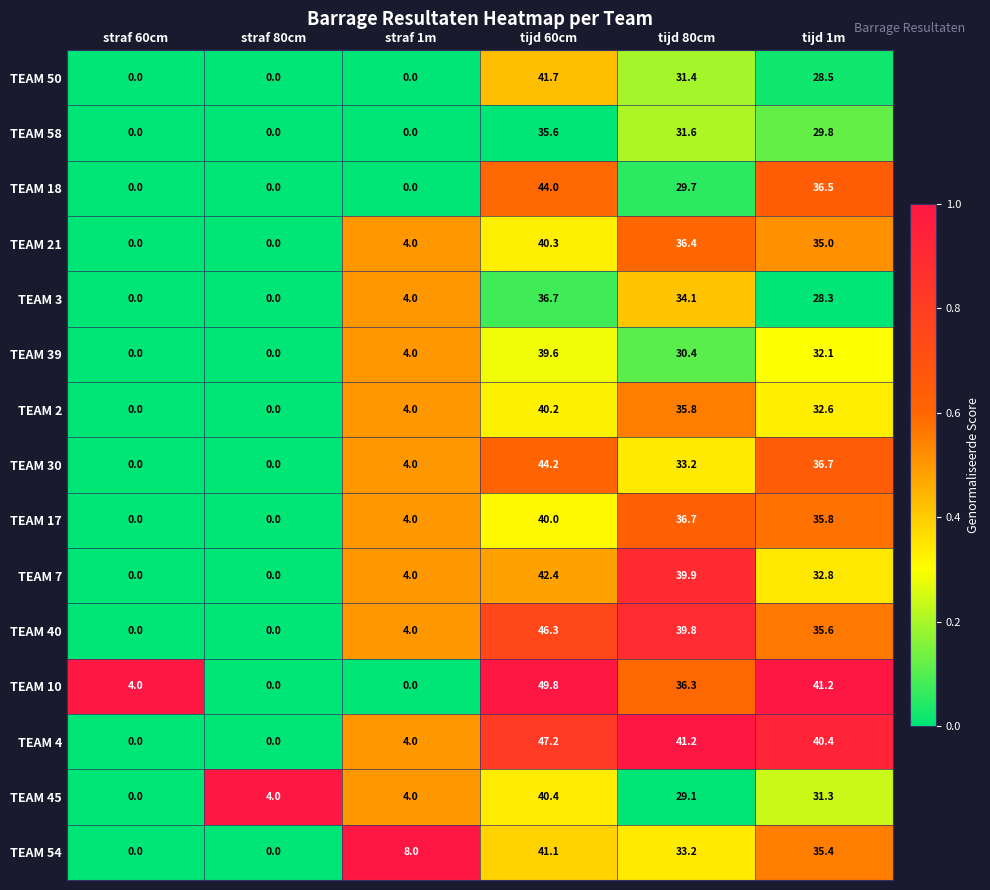

Is it true that TEAM 45 equals 29.1 at tijd 80cm?

True